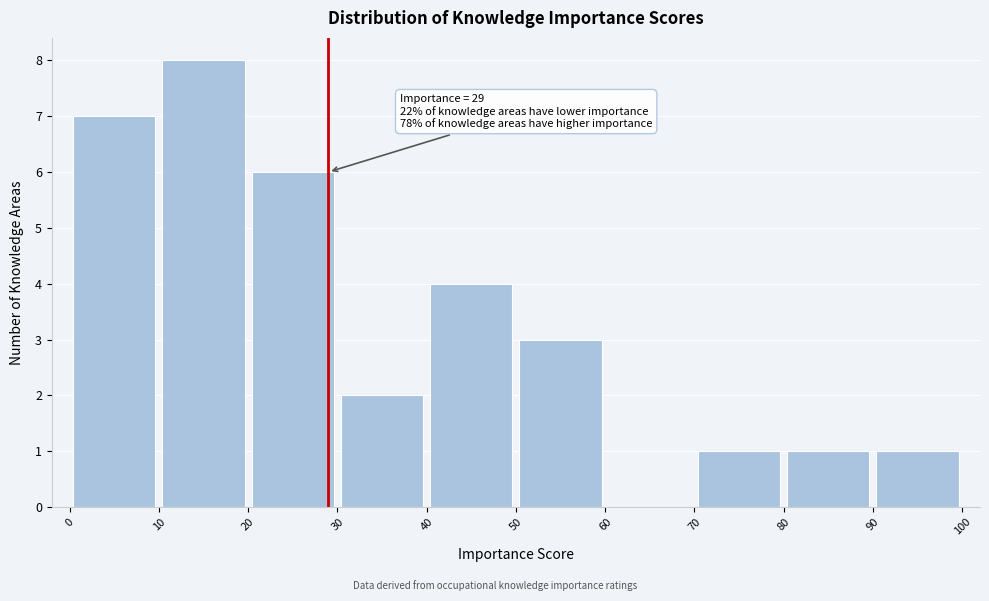

Over which range of the x-axis is the bar tallest?

10 to 20